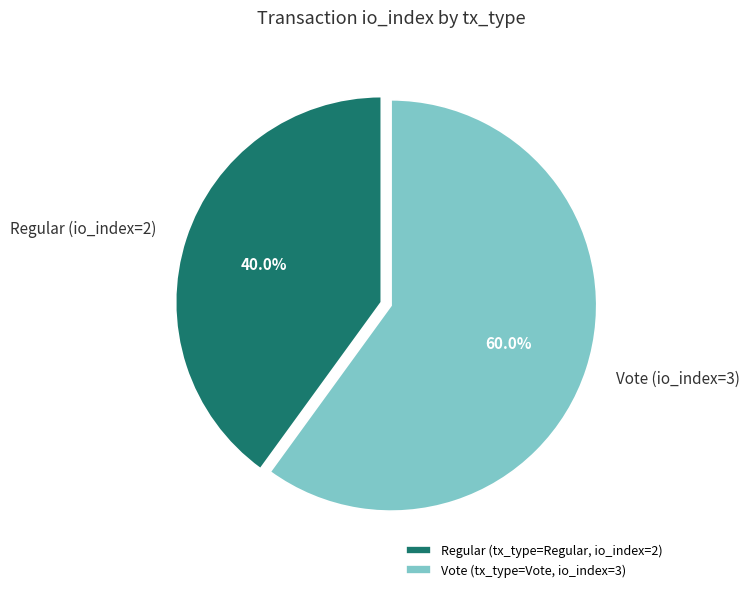

To the nearest percent, what is the difference between the Vote (io_index=3) and Regular (io_index=2) slice percentages?

20%